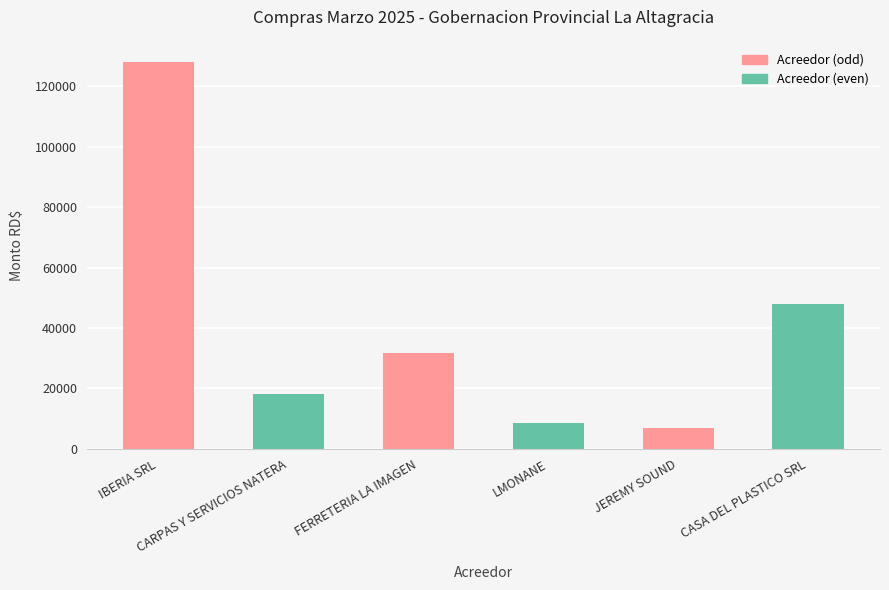

What is the change in value from JEREMY SOUND to CASA DEL PLASTICO SRL?

+40746.0